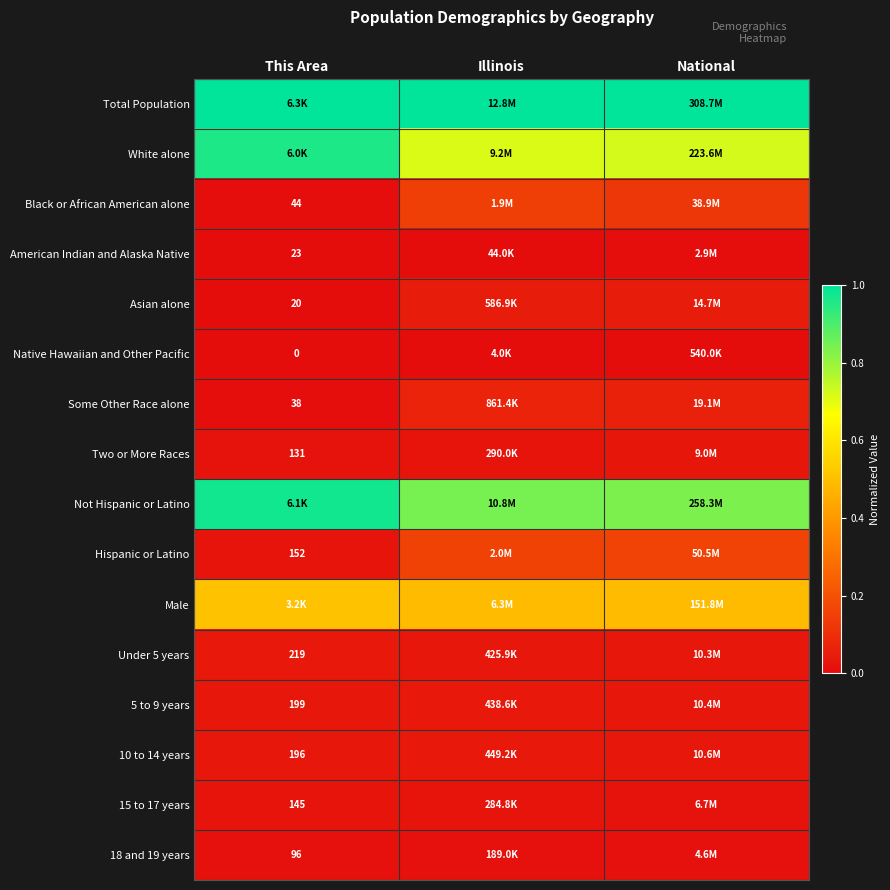

Rank the series at National from lowest to highest value.

Native Hawaiian and Other Pacific, American Indian and Alaska Native, 18 and 19 years, 15 to 17 years, Two or More Races, Under 5 years, 5 to 9 years, 10 to 14 years, Asian alone, Some Other Race alone, Black or African American alone, Hispanic or Latino, Male, White alone, Not Hispanic or Latino, Total Population